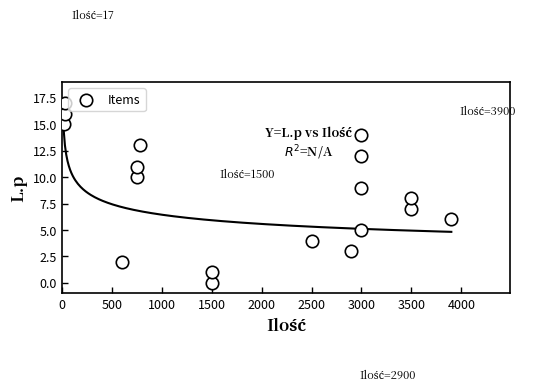

What is the range of X values (max minus min)?

3883